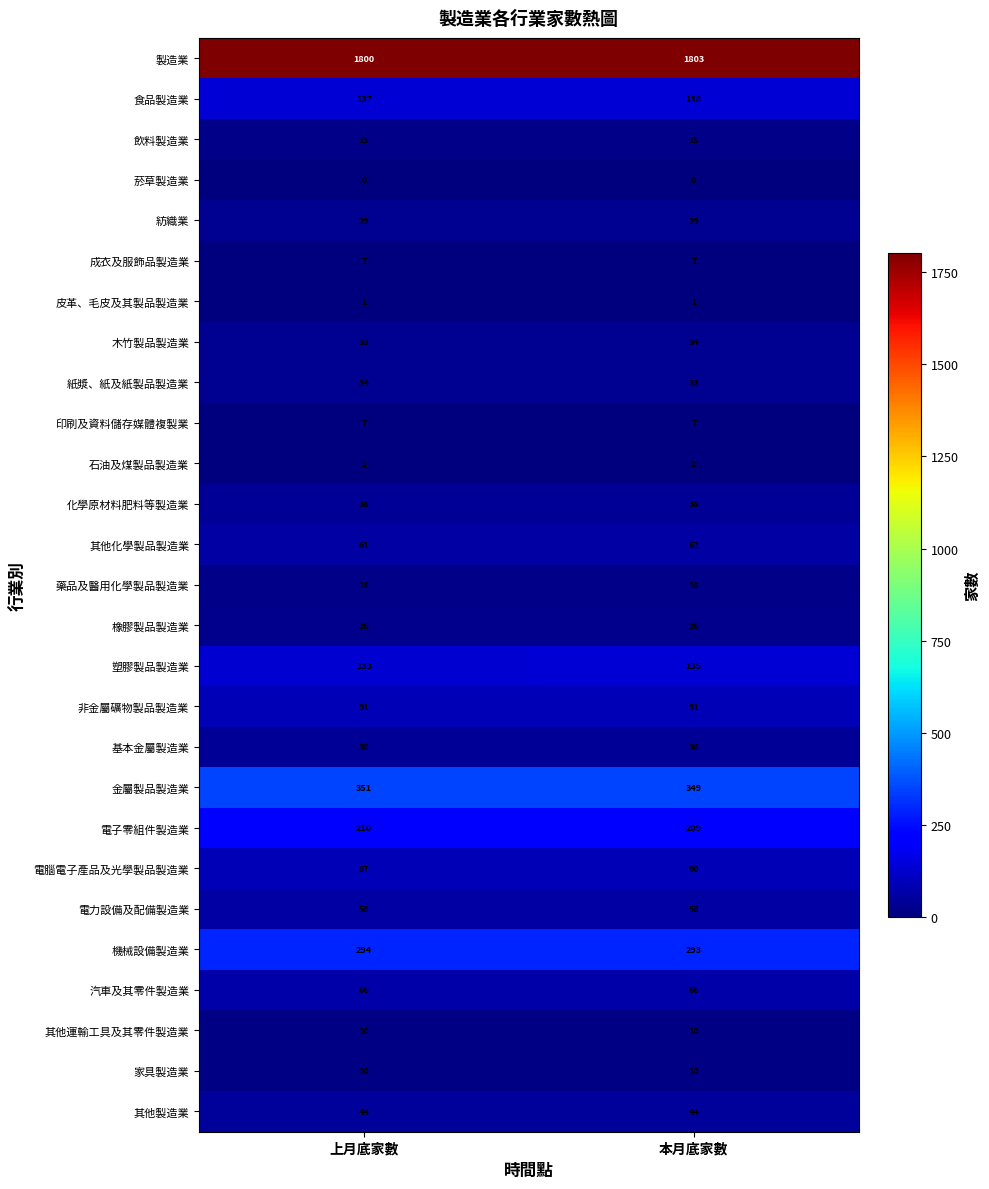

What value does the 電子零組件製造業 series have at 上月底家數?

210